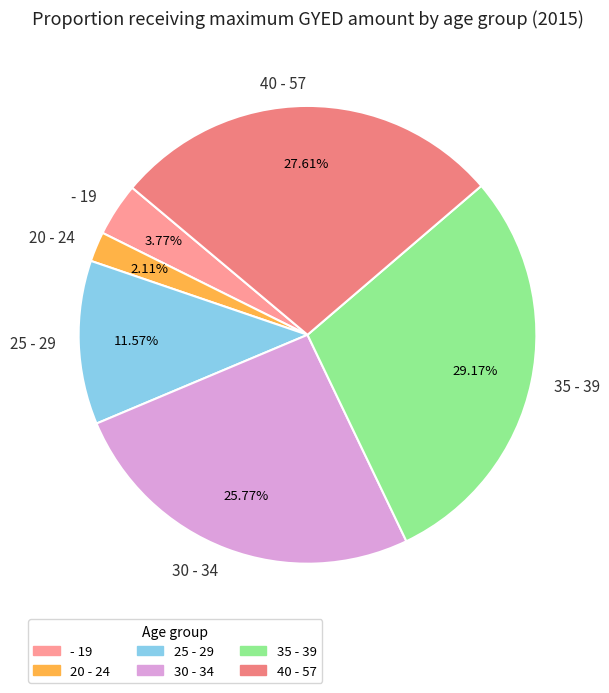

True or false: 25 - 29 accounts for 1% of the total.

False